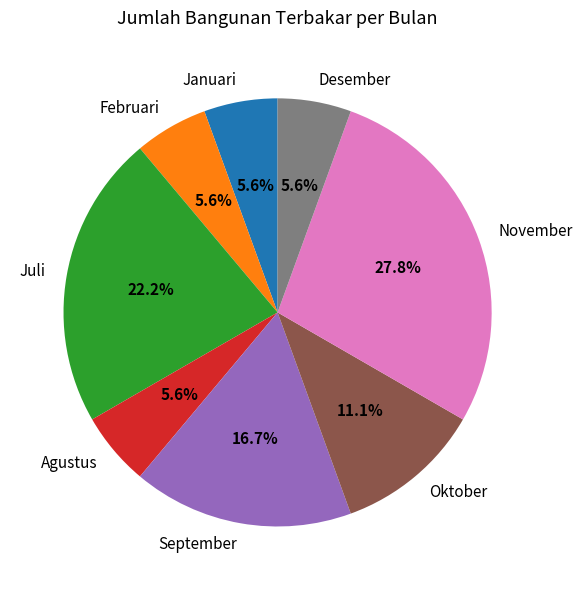

Count the number of slices in the pie.

8